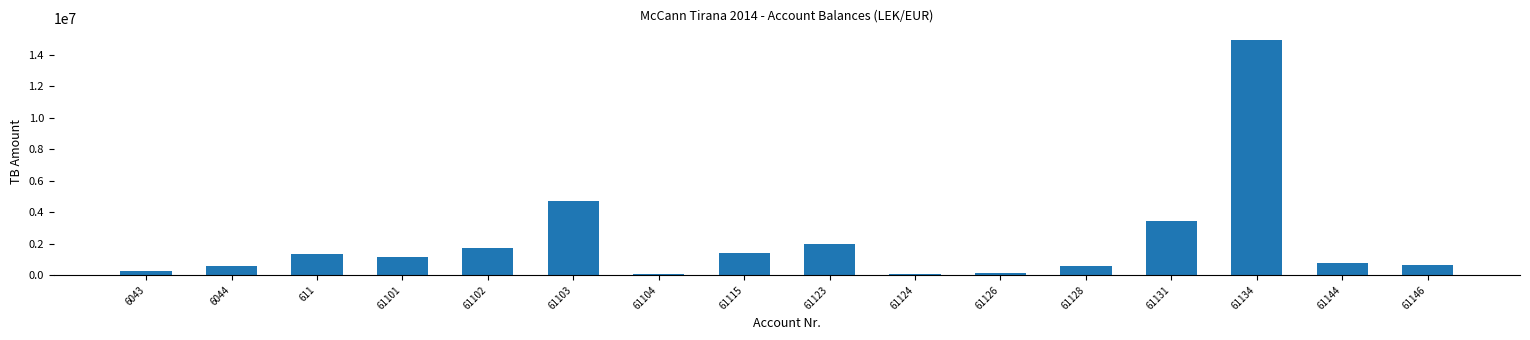

What is the smallest value displayed?

61813.2